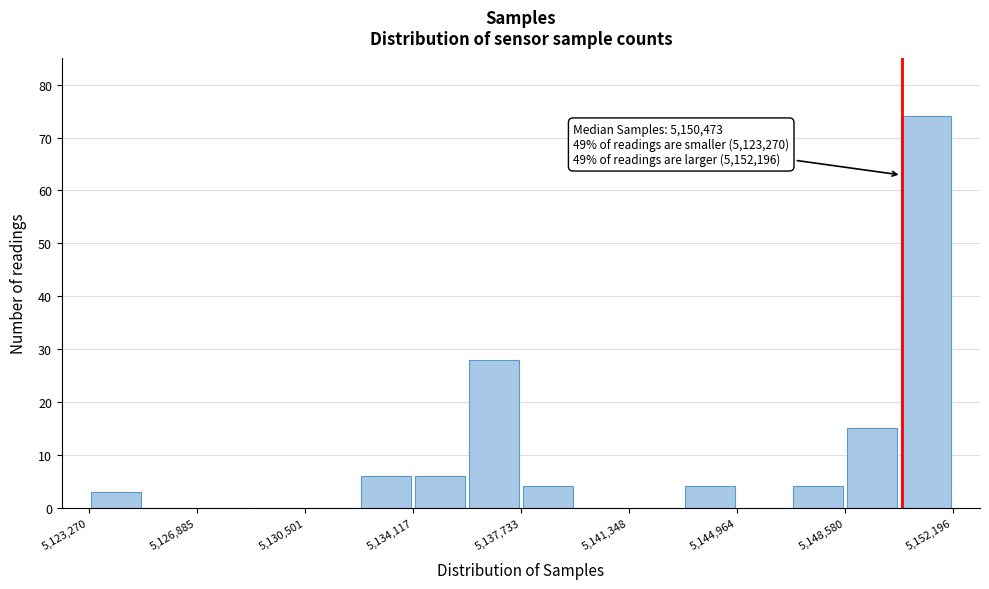

Read against the x-axis, roughly where is the centre of the tallest bar?

5151500